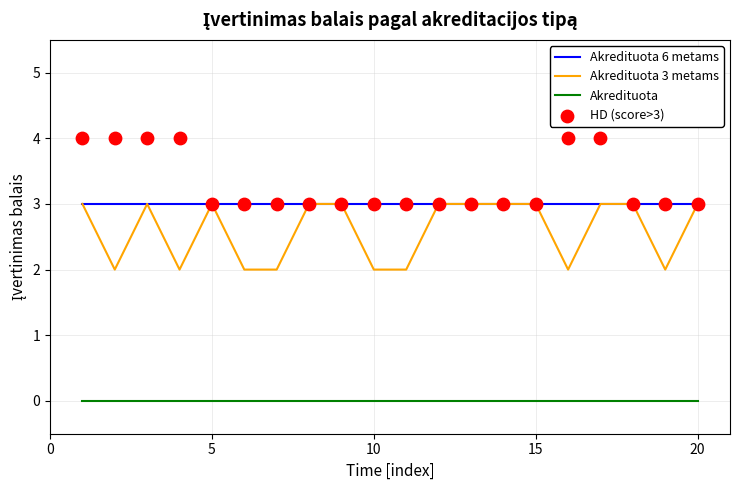

What are all the series names shown in the legend?

Akredituota 6 metams, Akredituota 3 metams, Akredituota, HD (score>3)